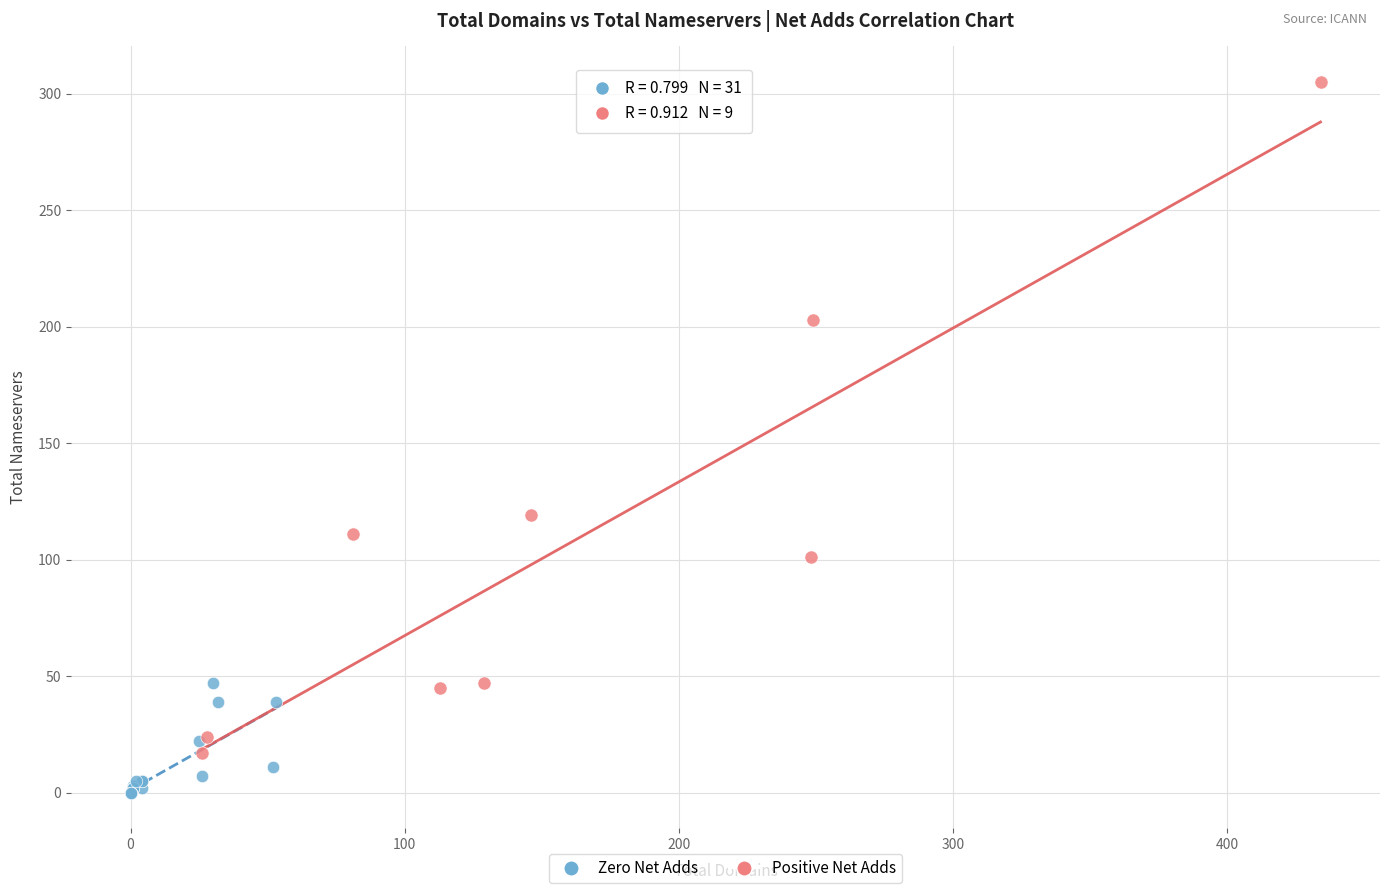

Which series has the largest Y range (max minus min)?

Positive Net Adds